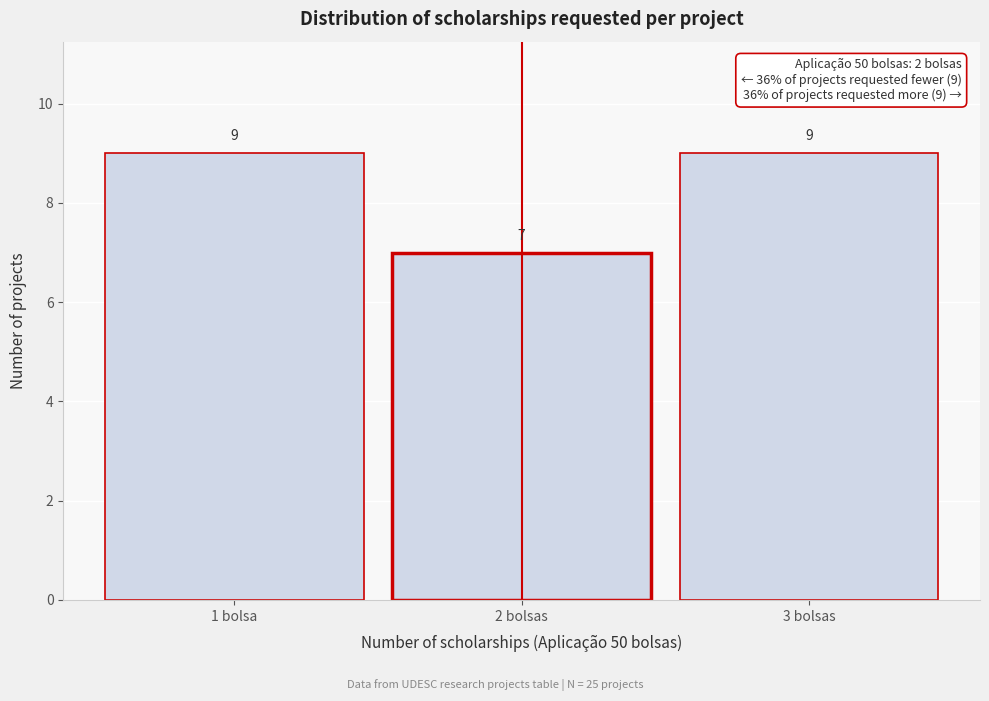

Reading left to right, list all the values displayed in this chart.

1 bolsa=9	2 bolsas=7	3 bolsas=9